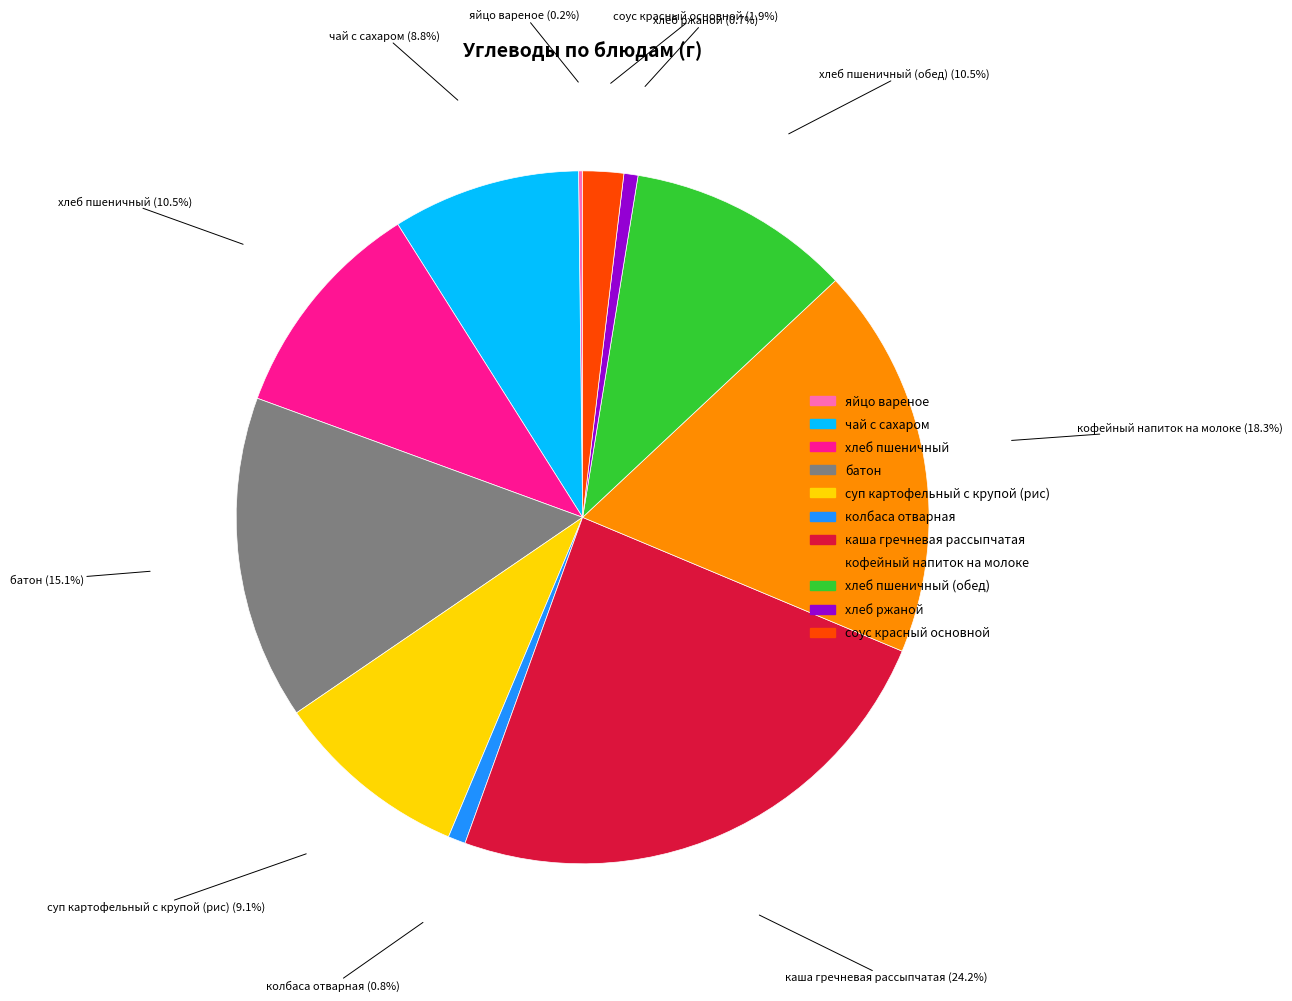

Does any single category account for the majority?

No